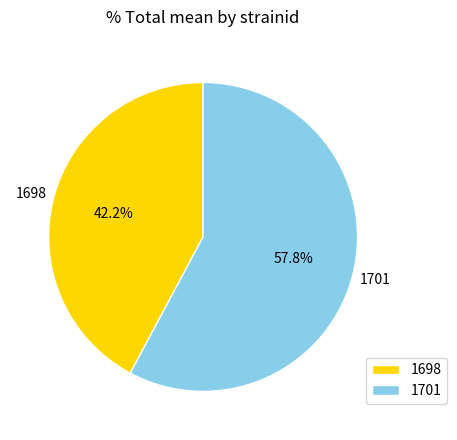

Combined, what portion of the pie is 1698 and 1701?

100.0%